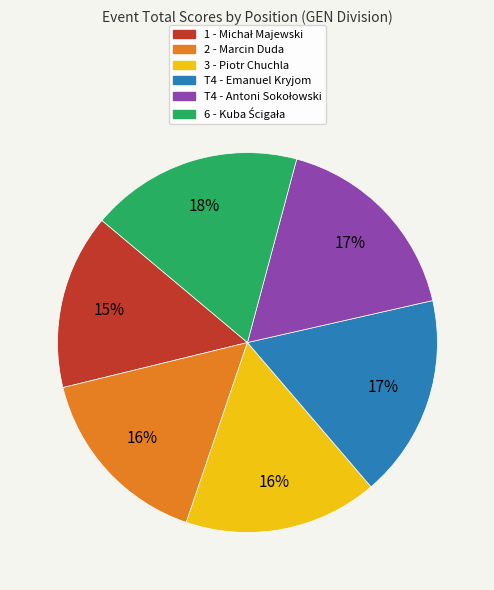

Is it true that 3 - Piotr Chuchla is 9% of the pie?

False